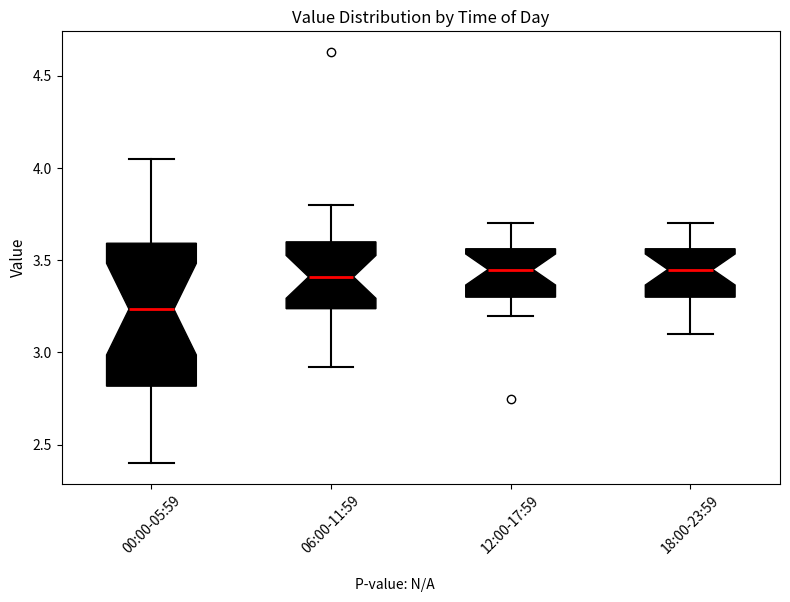

Reading left to right, transcribe this box plot: for each box, give where its median line is, the range the box spans, and where its two whiskers end, as read against the y-axis. The values are not printed on the chart, so give them approximately, as read against the axis.

00:00-05:59: median 3.25, box 2.80 to 3.60, whiskers 2.40 to 4.05
06:00-11:59: median 3.40, box 3.25 to 3.60, whiskers 2.90 to 3.80
12:00-17:59: median 3.45, box 3.30 to 3.55, whiskers 3.20 to 3.70
18:00-23:59: median 3.45, box 3.30 to 3.55, whiskers 3.10 to 3.70